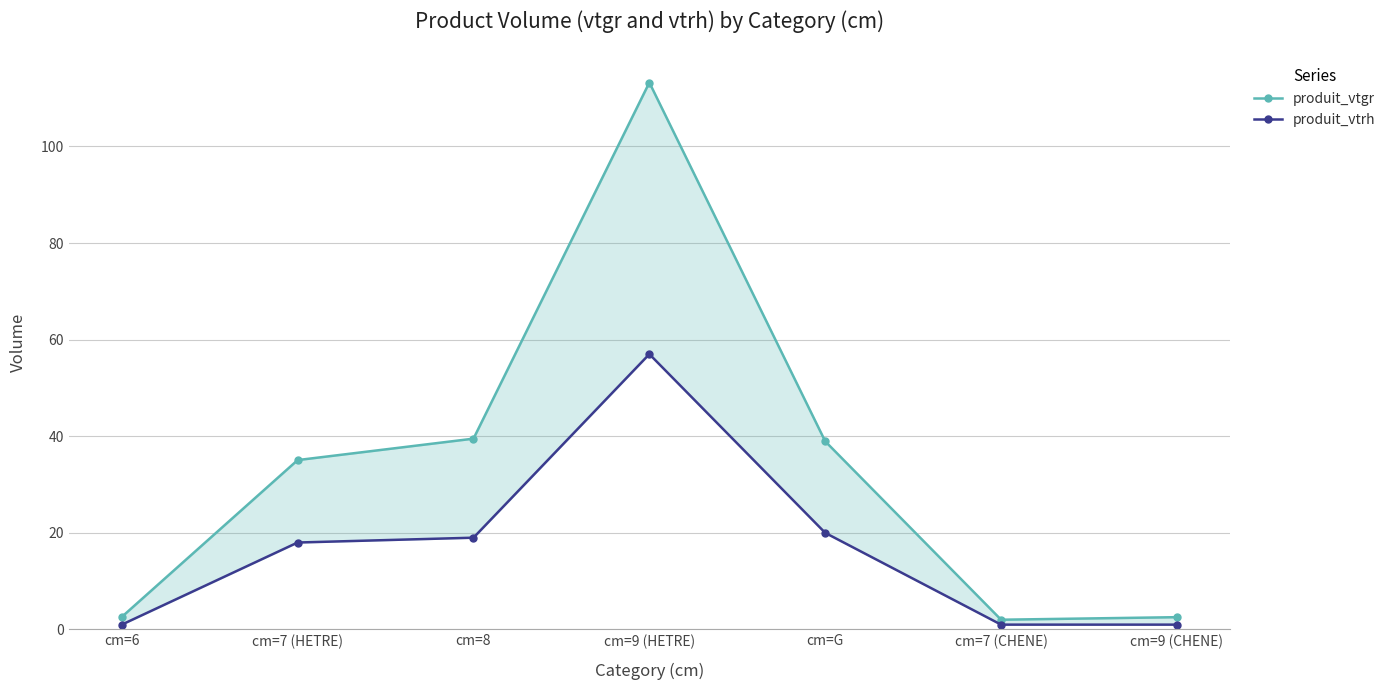

What is the total value across all series at cm=8?

58.5